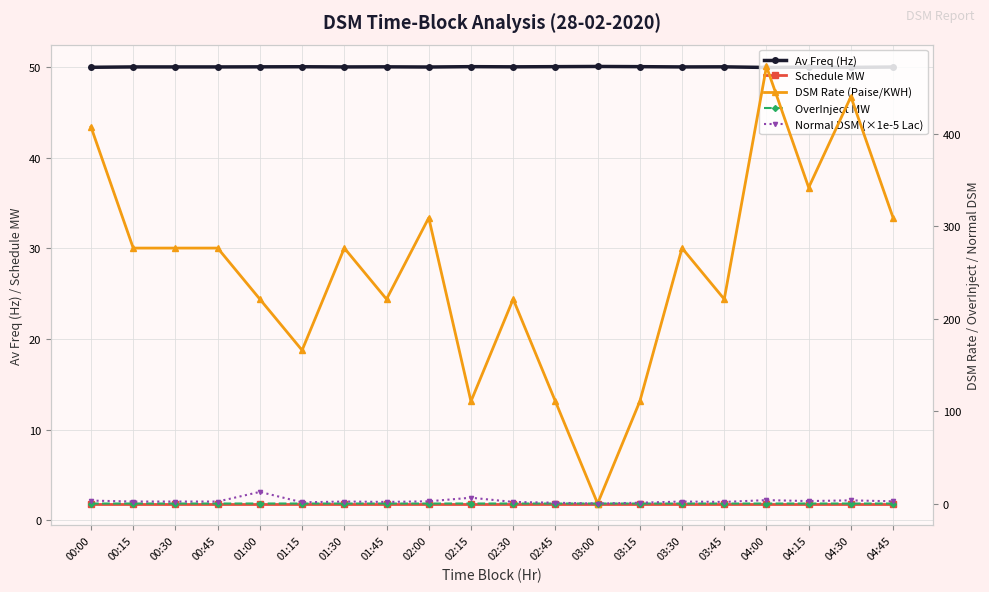

What value does the Schedule MW series have at 04:30?

1.9